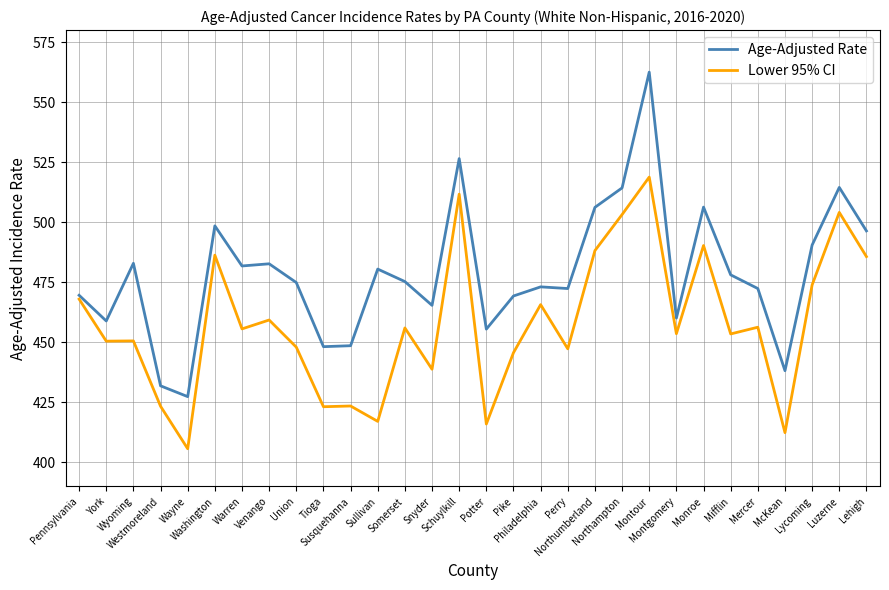

Which series changed the most between Washington and Northampton?

Lower 95% CI